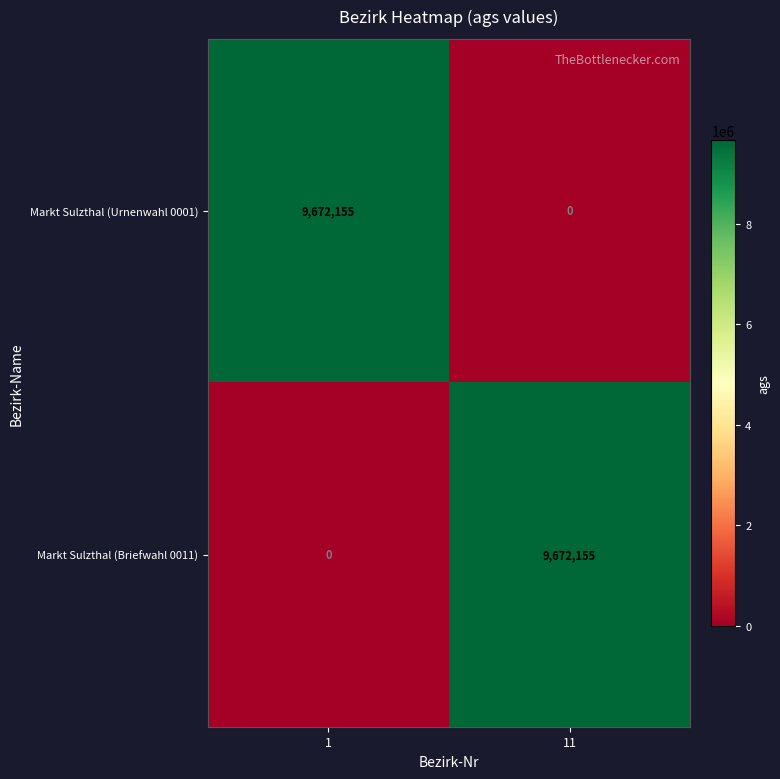

At which label is Markt Sulzthal (Urnenwahl 0001) closest to 4836077?

11